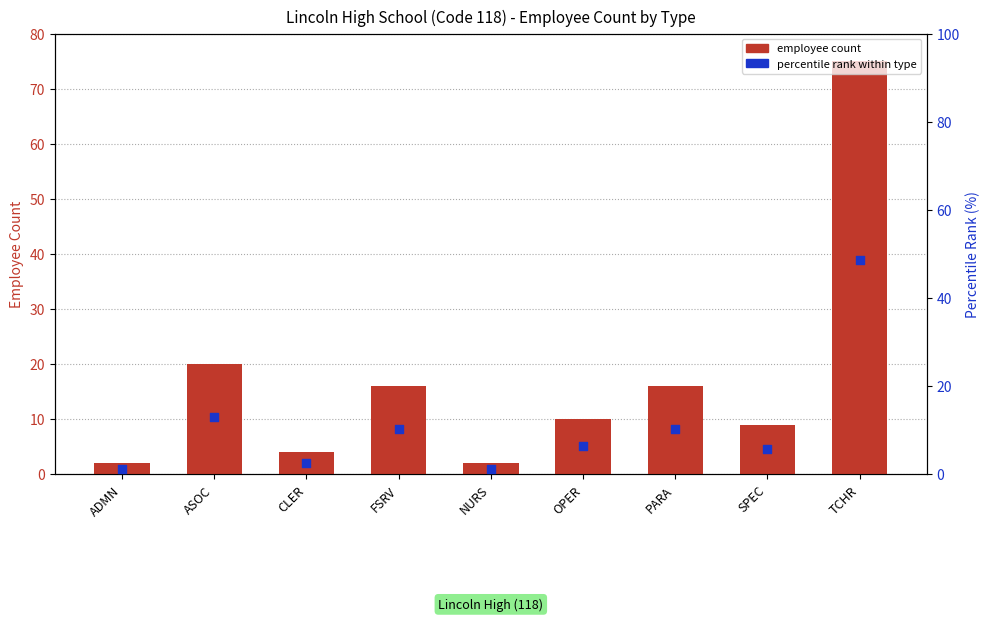

What are all the series names shown in the legend?

employee count, percentile rank within type